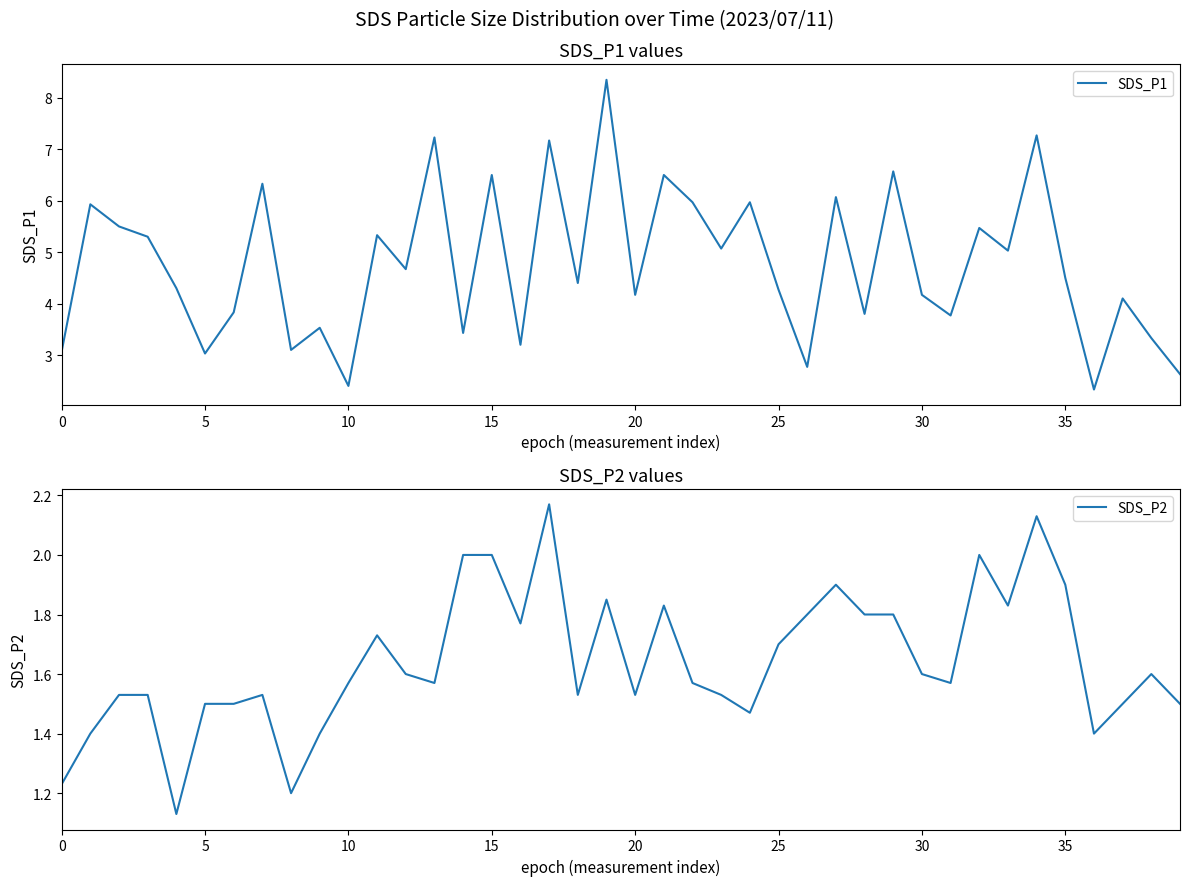

What are all the series names shown in the legend?

SDS_P1, SDS_P2